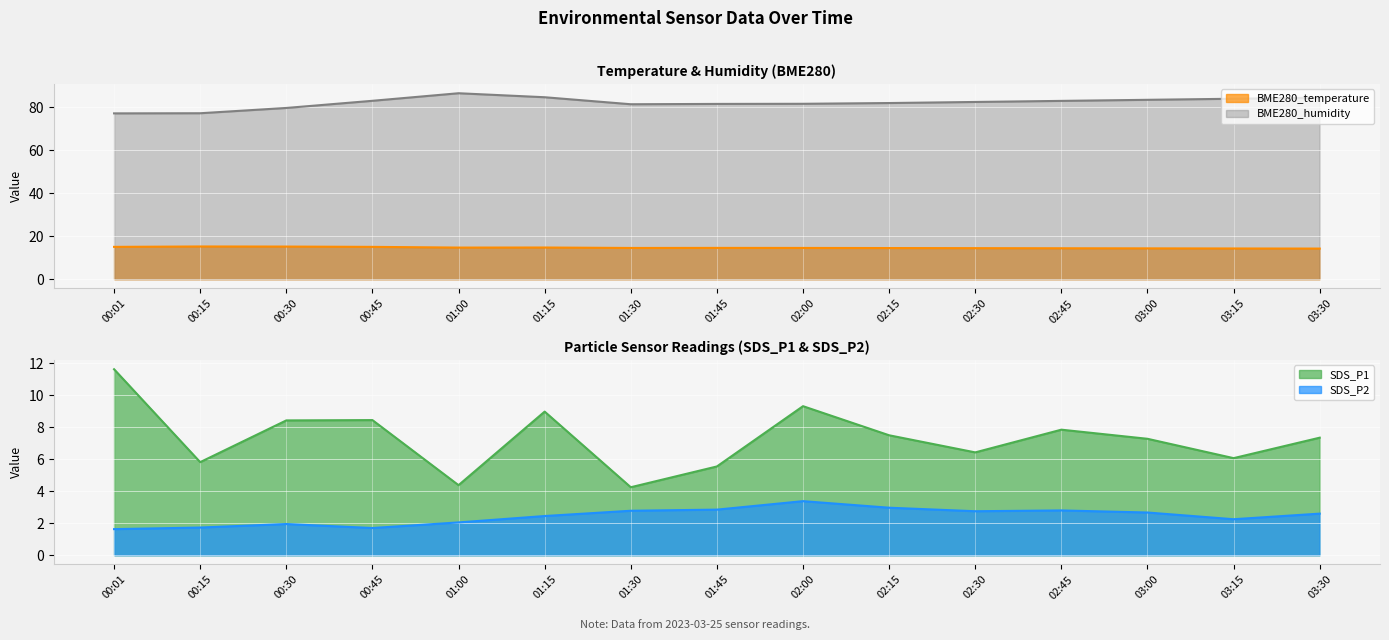

Which has a higher value, 00:30 or 02:00?

00:30